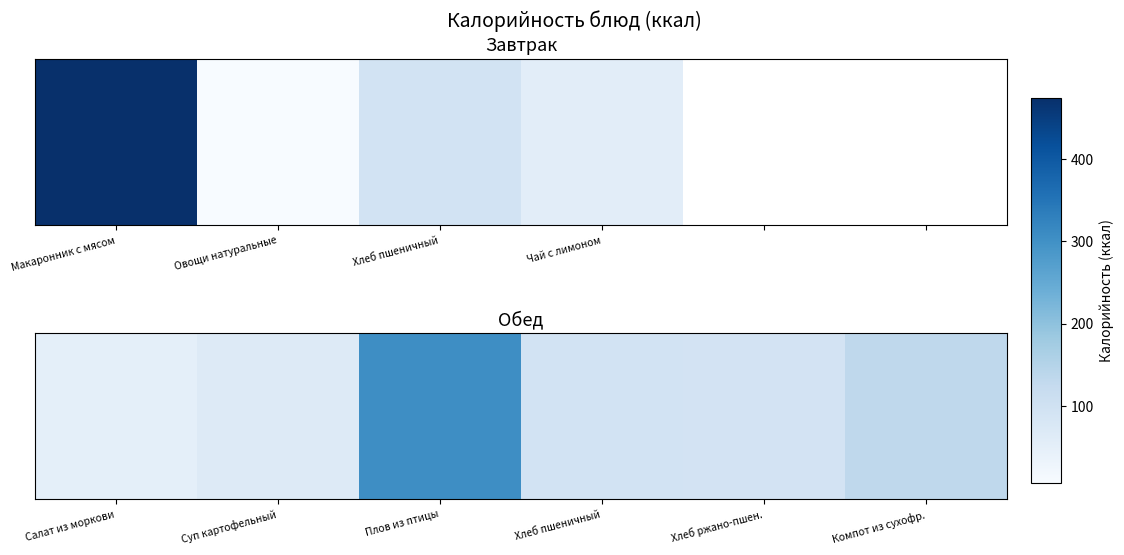

What is the smallest value displayed?

49.0